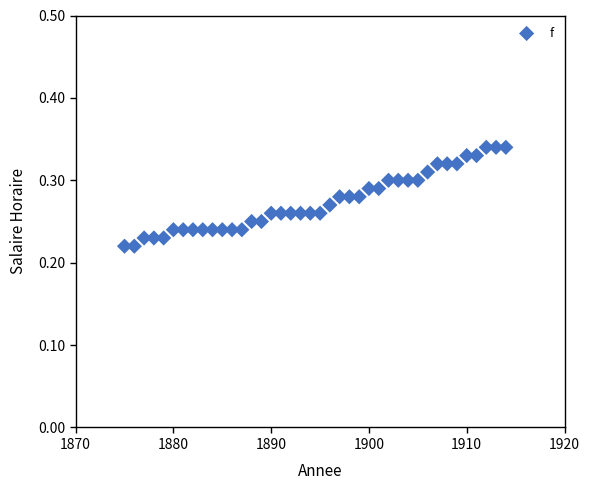

What is the range of X values (max minus min)?

39.0